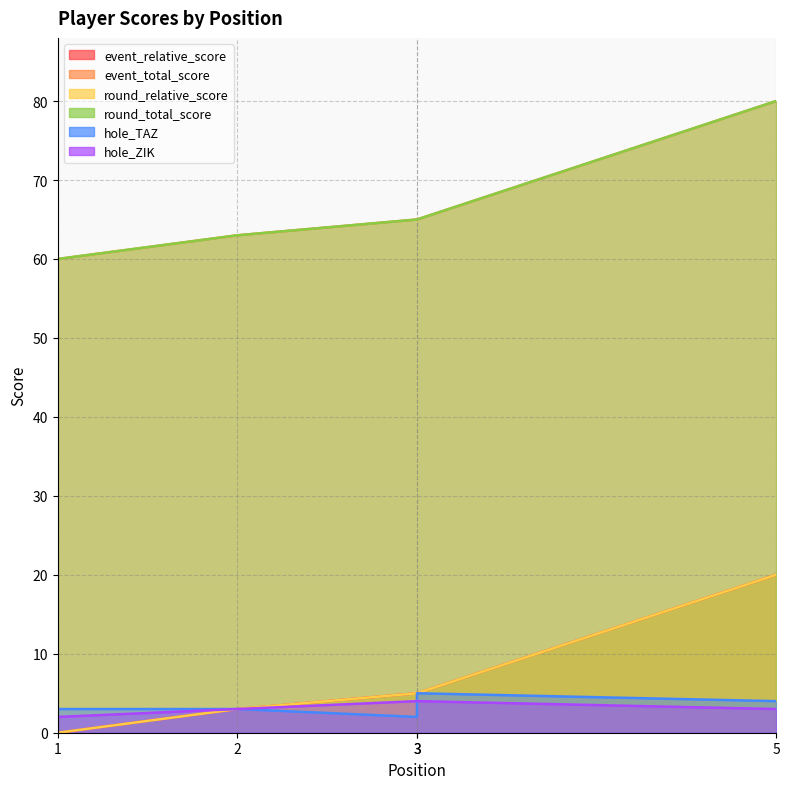

What are all the series names shown in the legend?

event_relative_score, event_total_score, round_relative_score, round_total_score, hole_TAZ, hole_ZIK